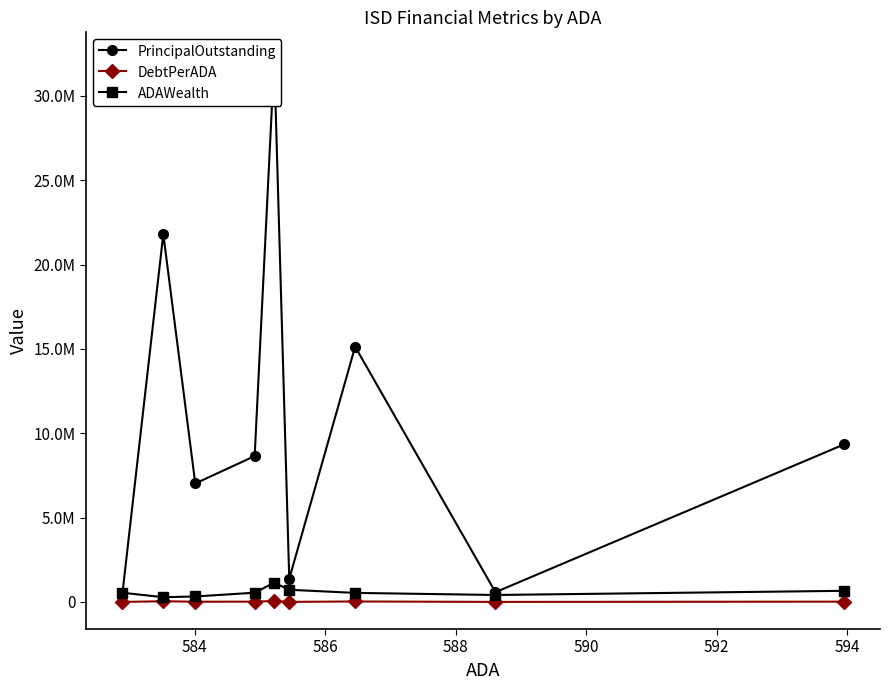

True or false: PrincipalOutstanding and DebtPerADA intersect in this chart.

False